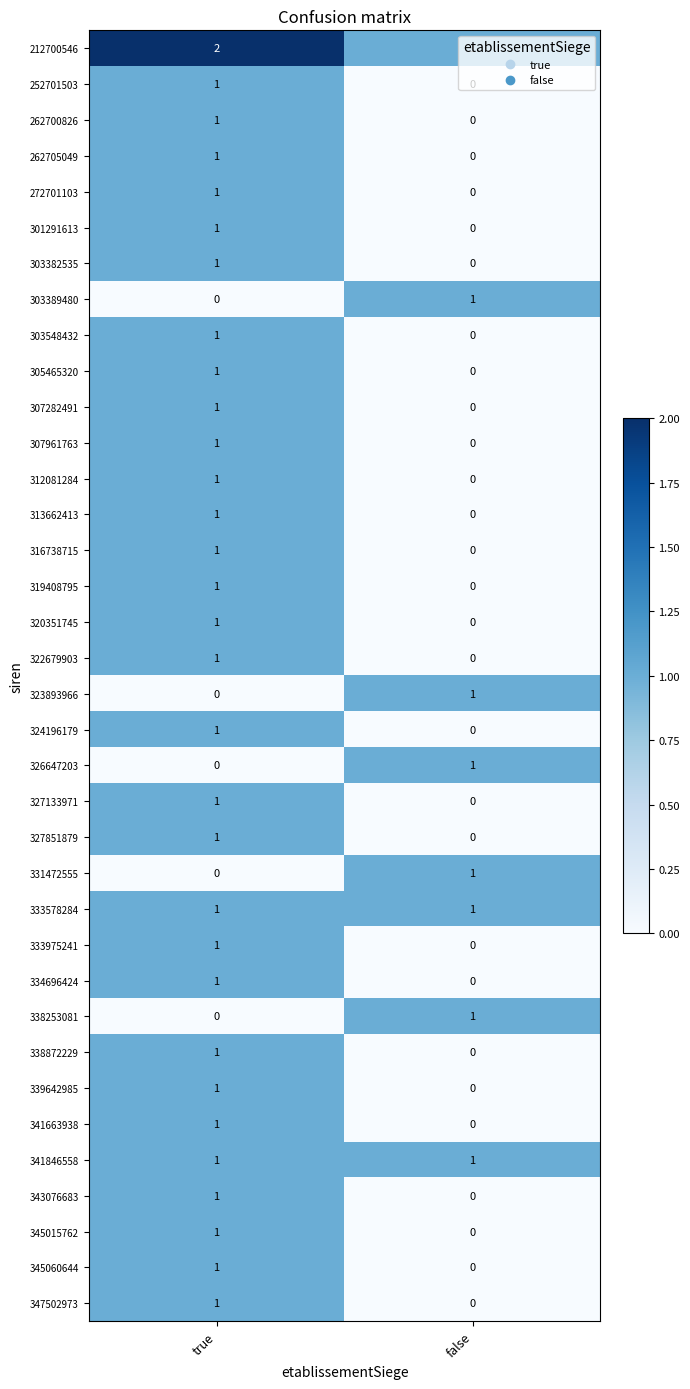

What is the total value across all series at true?

32